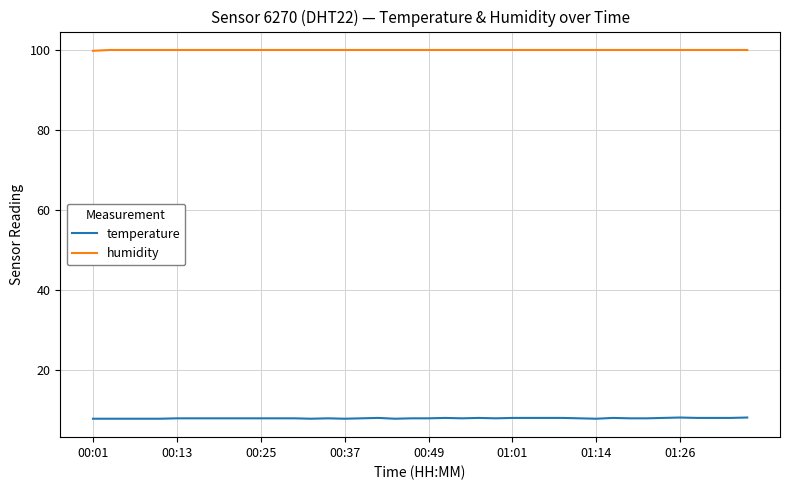

What is the greatest value displayed?

99.9